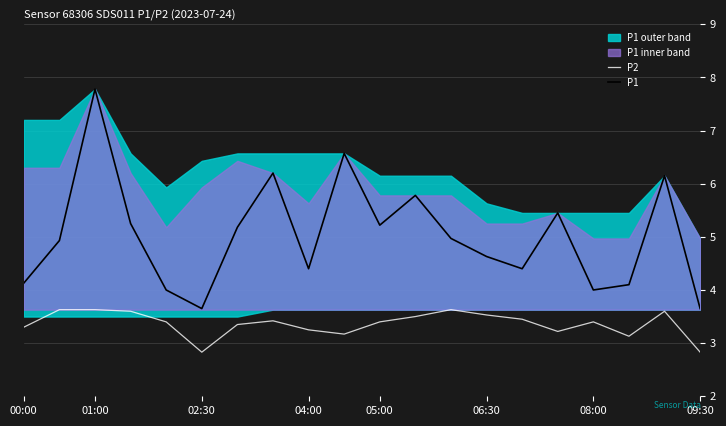

True or false: P1 has a value of 1.8 at 9.

False